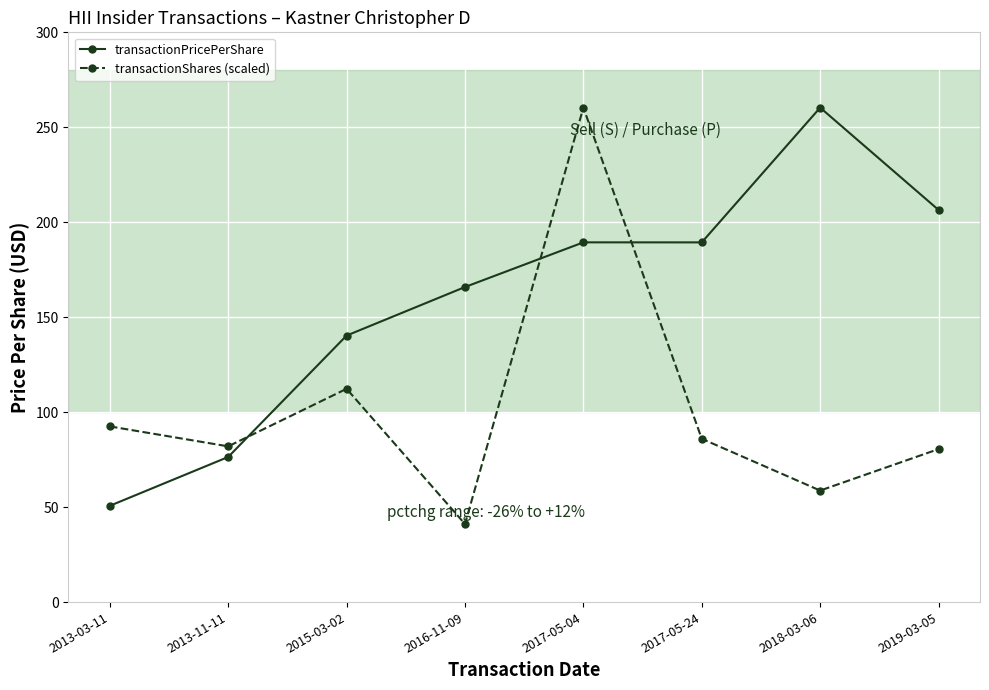

True or false: transactionPricePerShare and transactionShares (scaled) cross at least once.

True